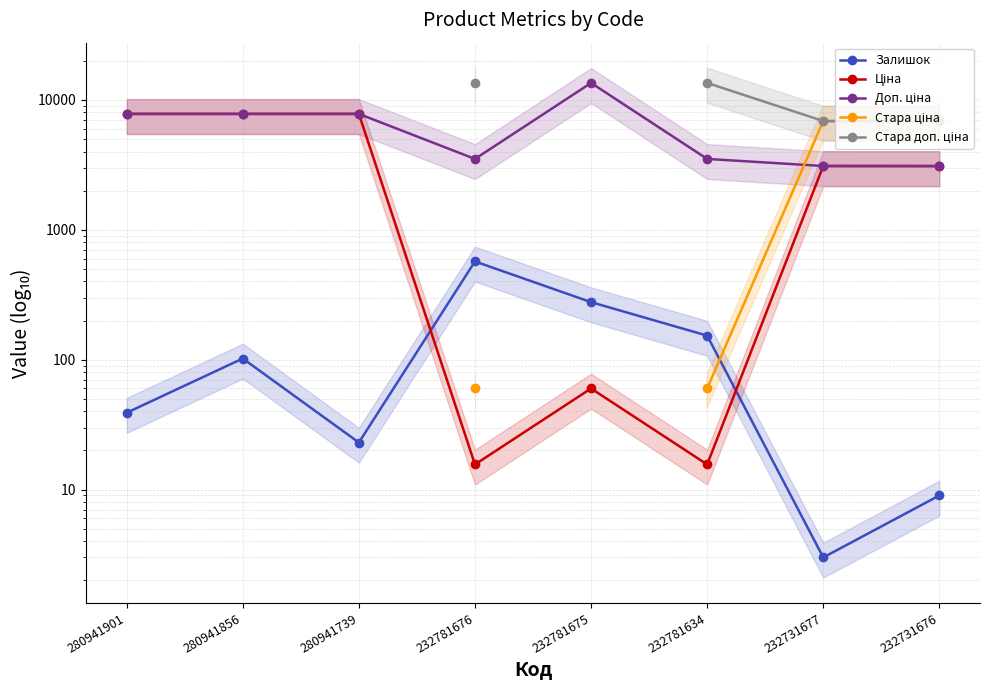

At how many categories does at least one series exceed 5667?

8